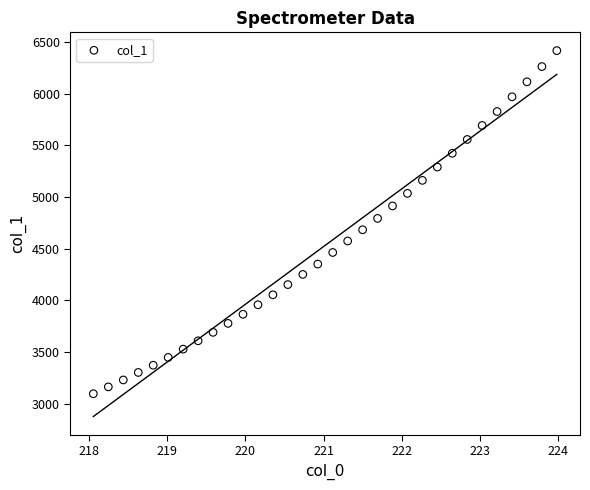

What is the range of Y values (max minus min)?

3318.8